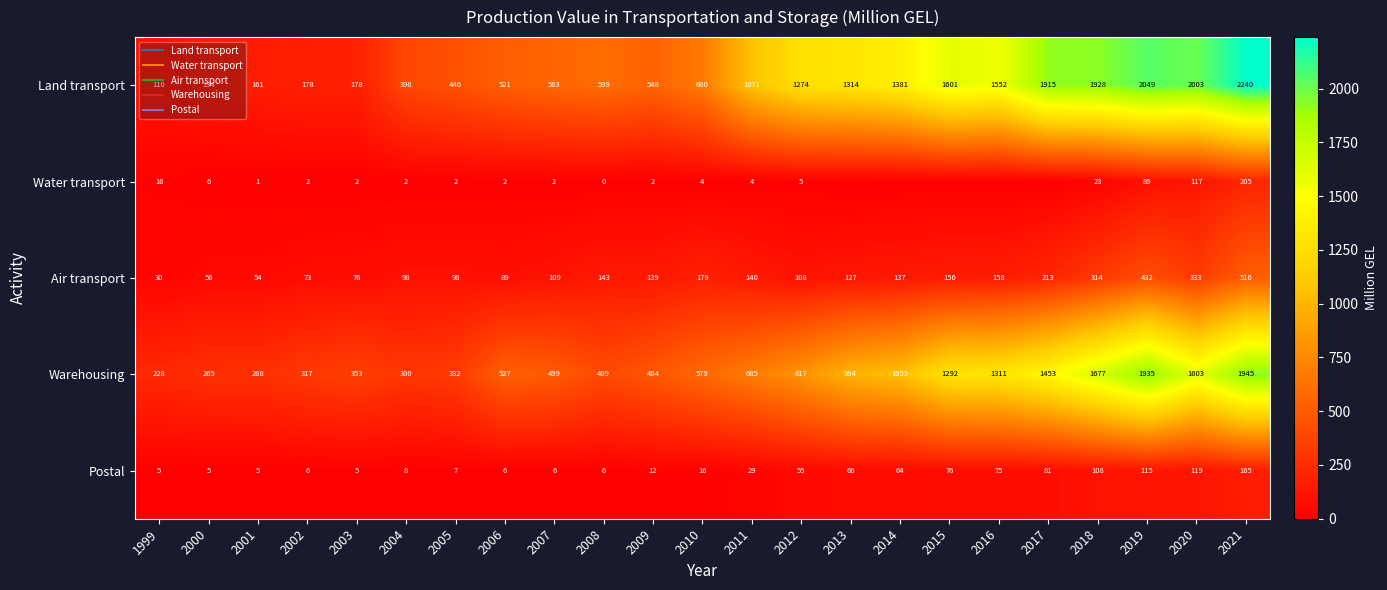

Which series changed the most between 2001 and 2018?

Land transport